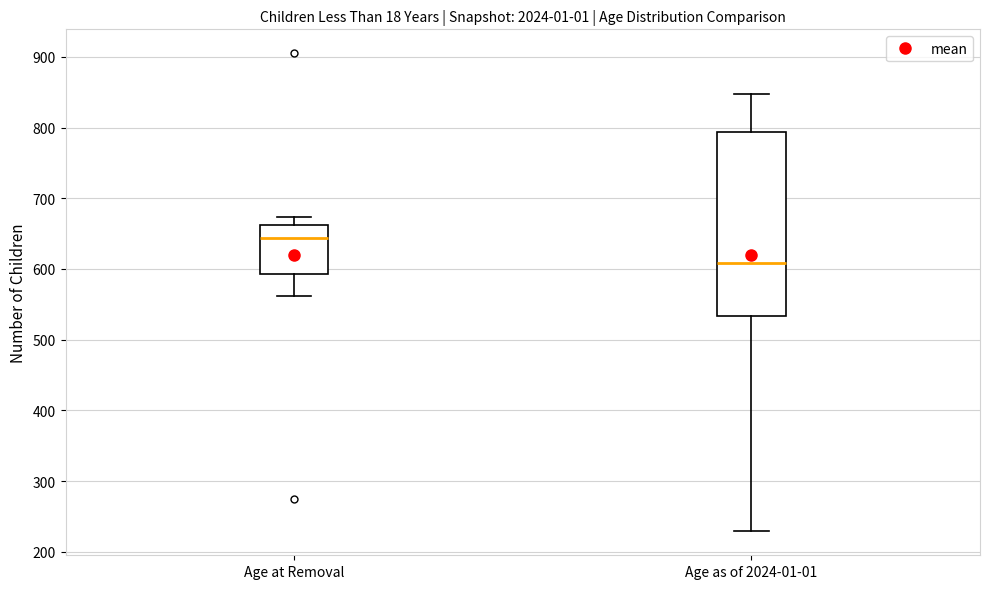

Reading left to right, read every box against the y-axis: the position of its median line, the range the box covers, and the ends of its whiskers. The values are not printed on the chart, so give them approximately, as read against the axis.

Age at Removal: median 640, box 590 to 660, whiskers 560 to 670
Age as of 2024-01-01: median 610, box 530 to 790, whiskers 230 to 850